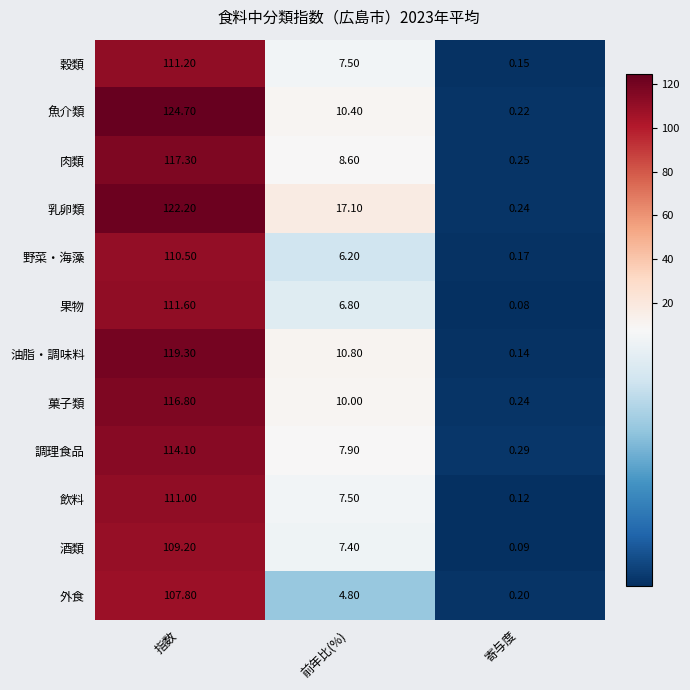

What is the spread (max minus min) of values at 寄与度?

0.2